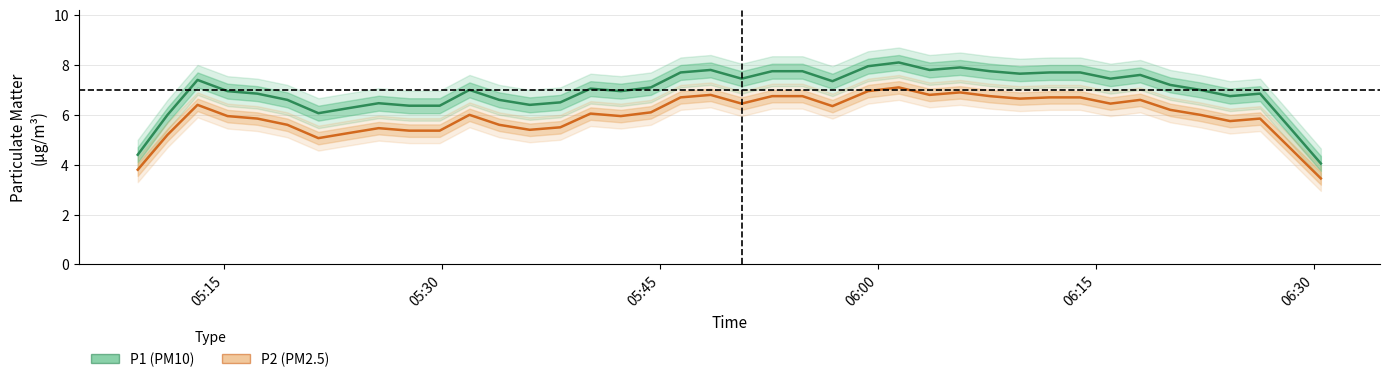

True or false: P1 (PM10) has more than 2 interior local peaks.

True